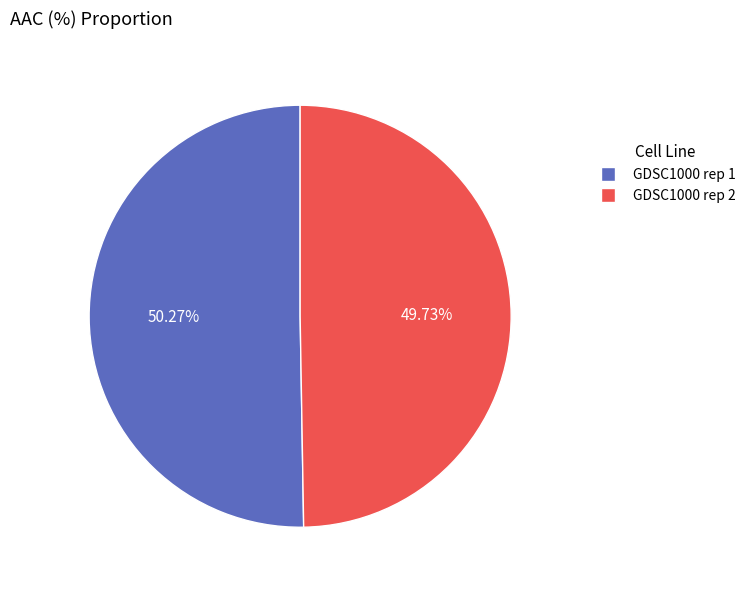

Is it true that GDSC1000 rep 1 is 50% of the pie?

True